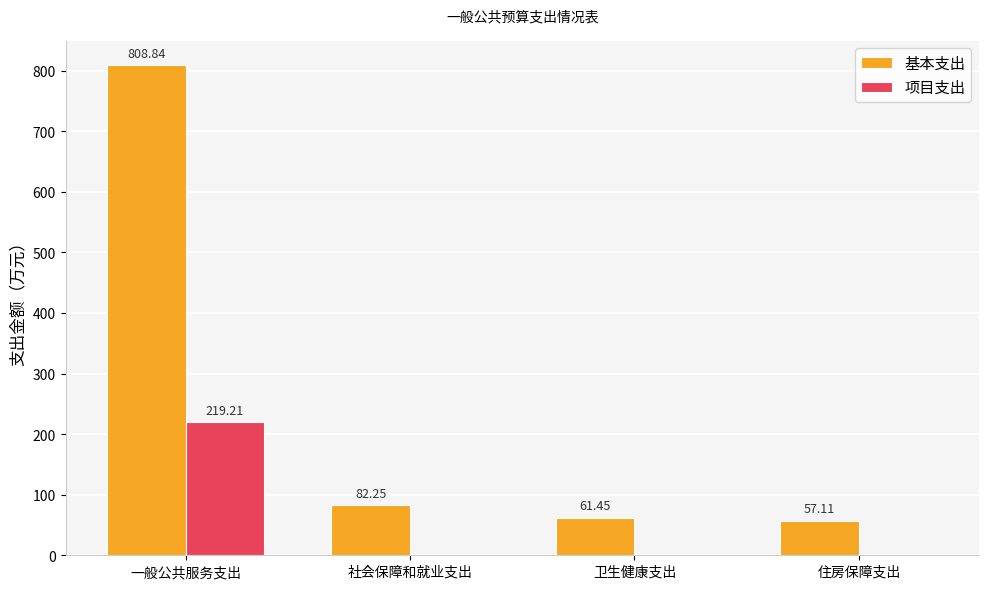

At which category is the sum across all series the highest?

一般公共服务支出